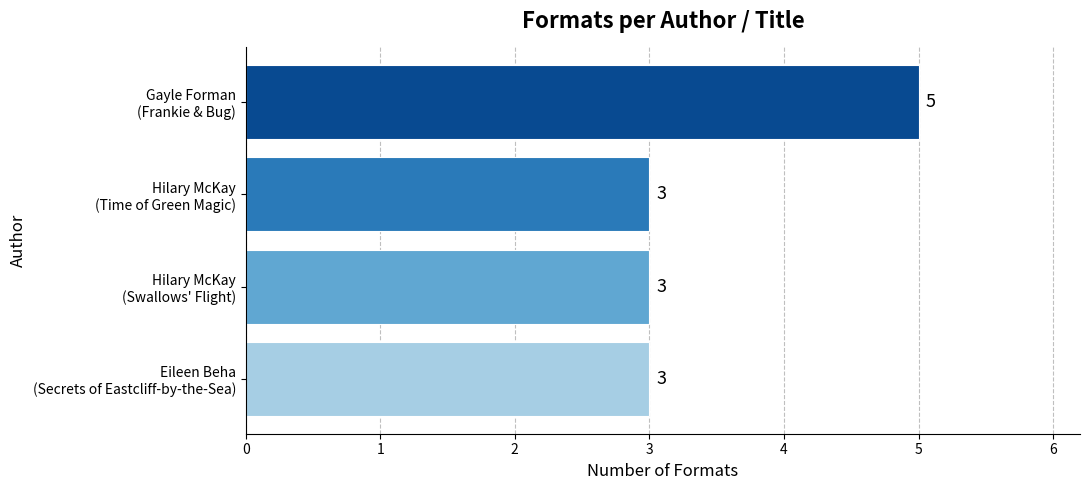

What is the value of the 2nd bar from the top?

3